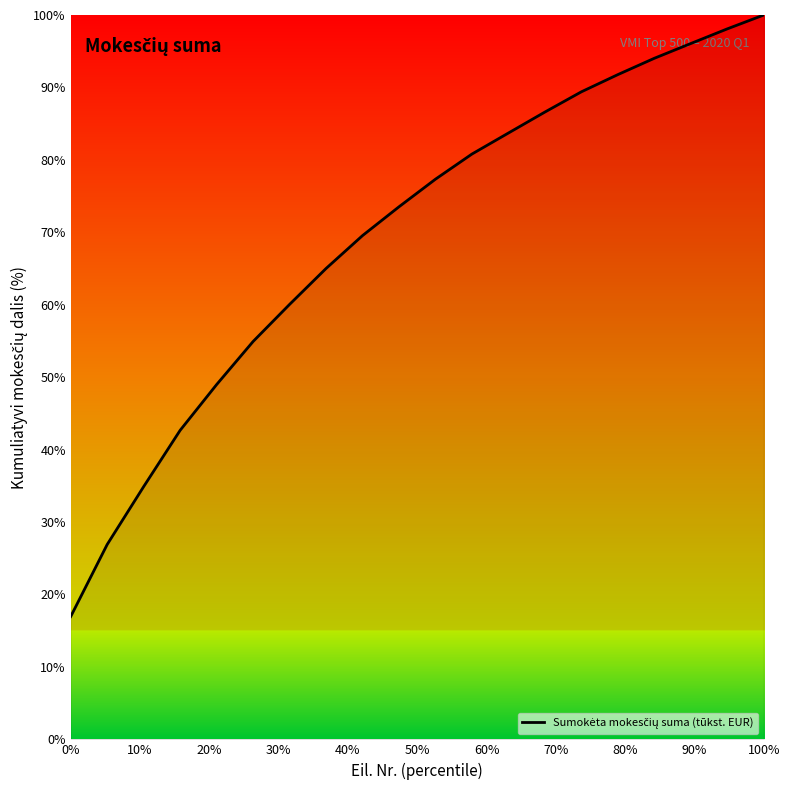

True or false: the data has more than 0 interior local peaks.

False